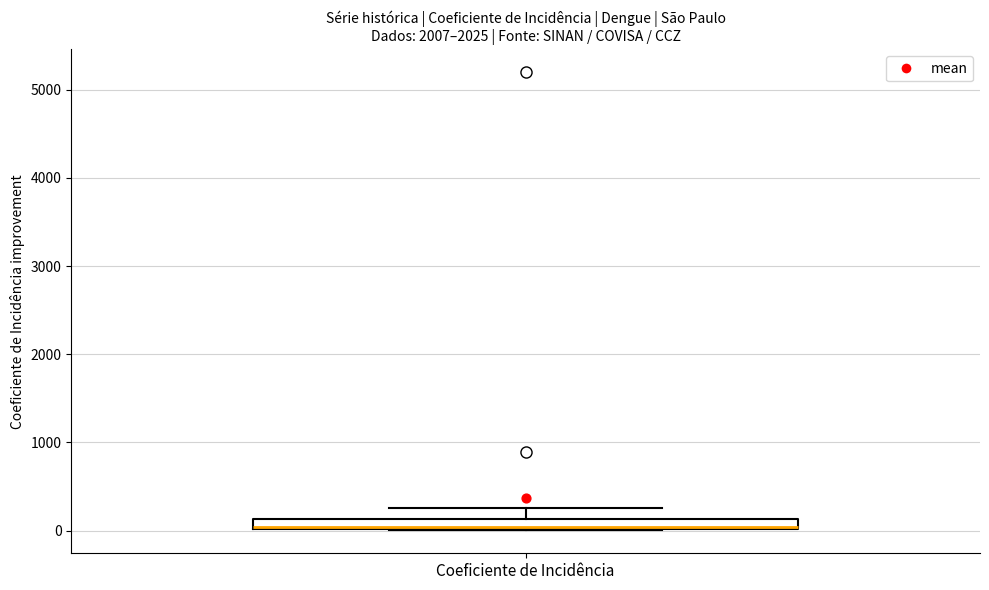

Where does the upper whisker of the box for Coeficiente de Incidência end on the y-axis? The values are not printed on the chart, so give them approximately, as read against the axis.

300